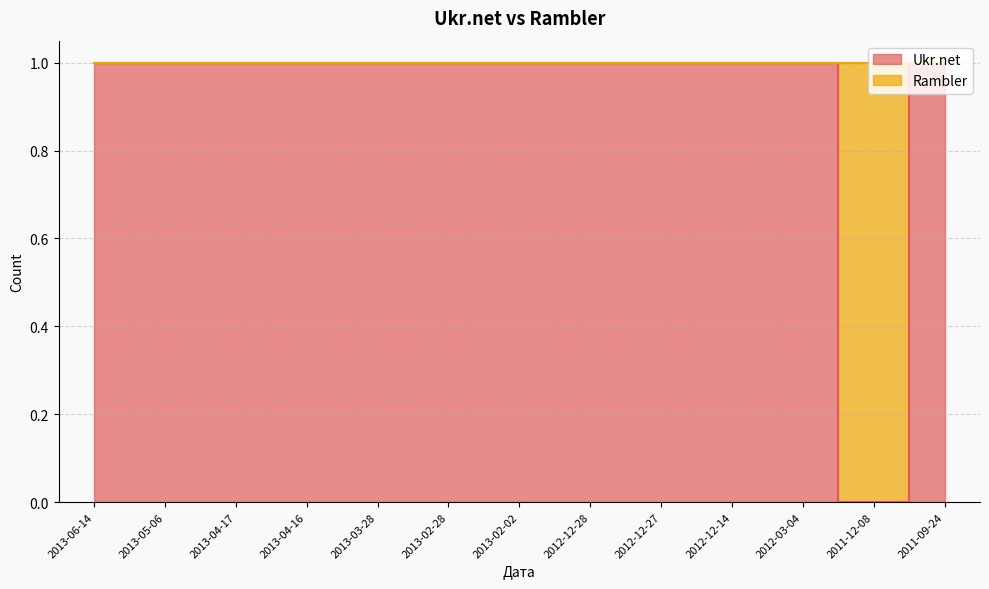

Is it true that the value at 2012-03-04 is 1?

True